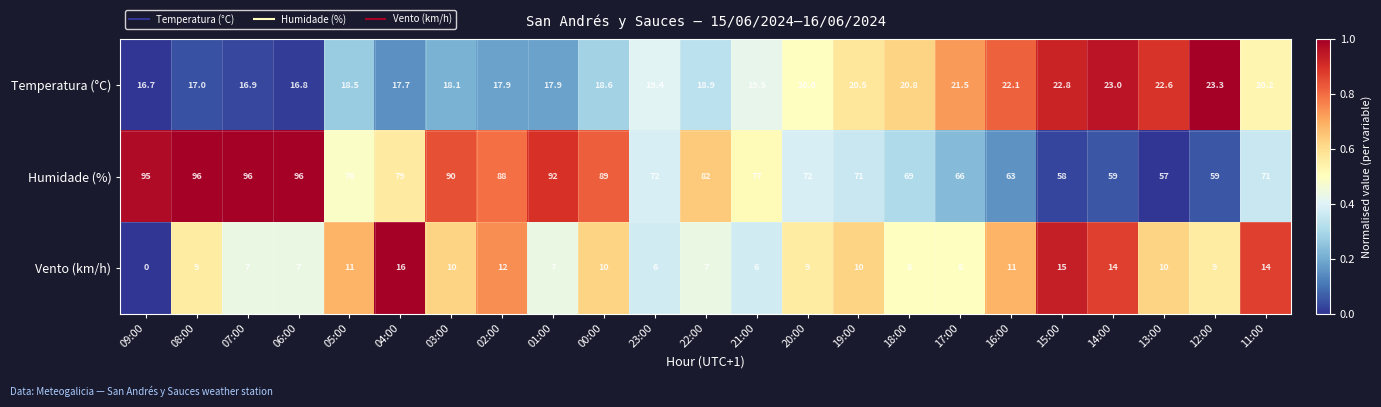

List the series in order of their peak value, highest first.

Humidade (%), Temperatura (°C), Vento (km/h)